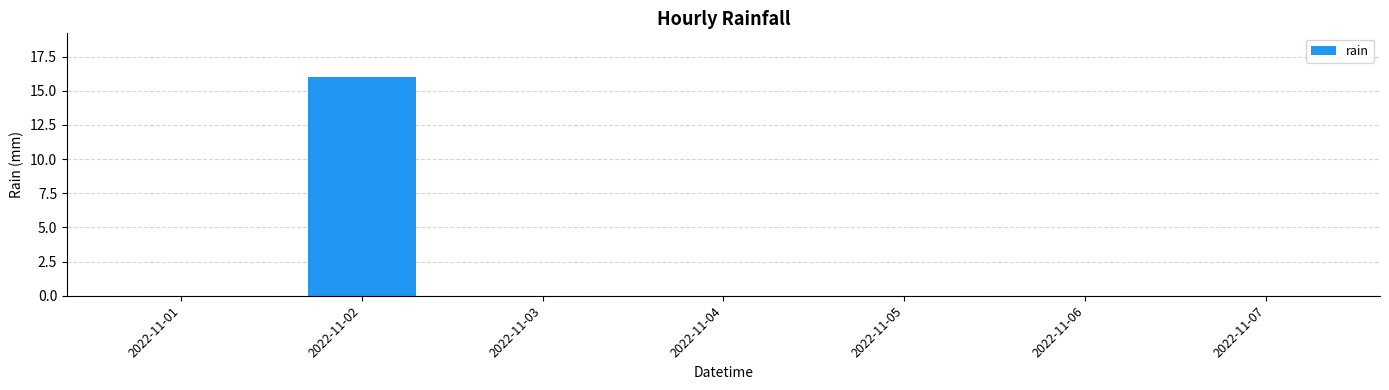

The value at 2022-11-07 is -6. True or false?

False